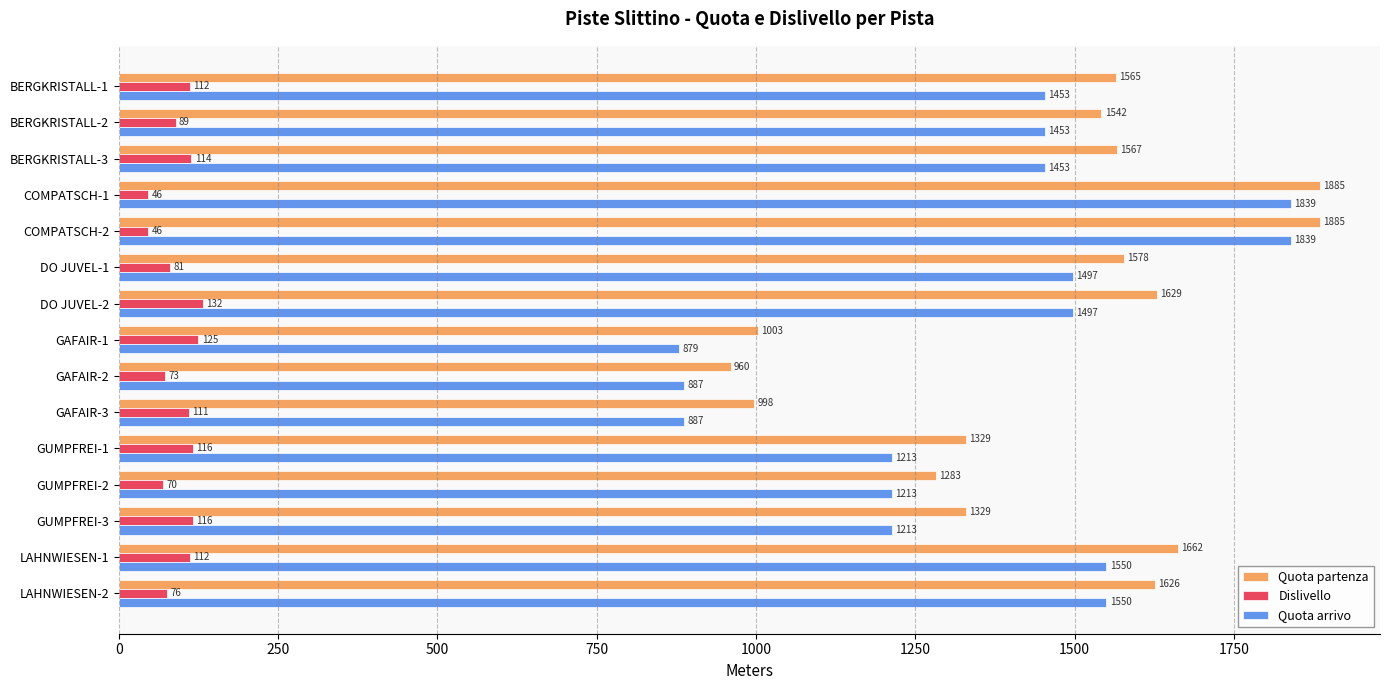

Which series has the largest total across all categories?

Quota partenza